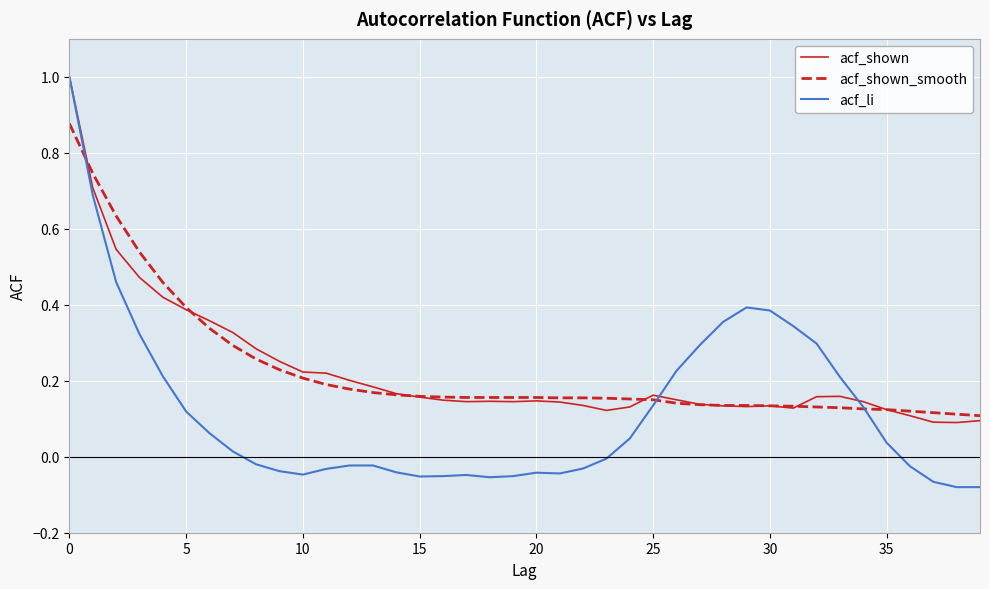

Is this an area chart (filled region under the line)?

No